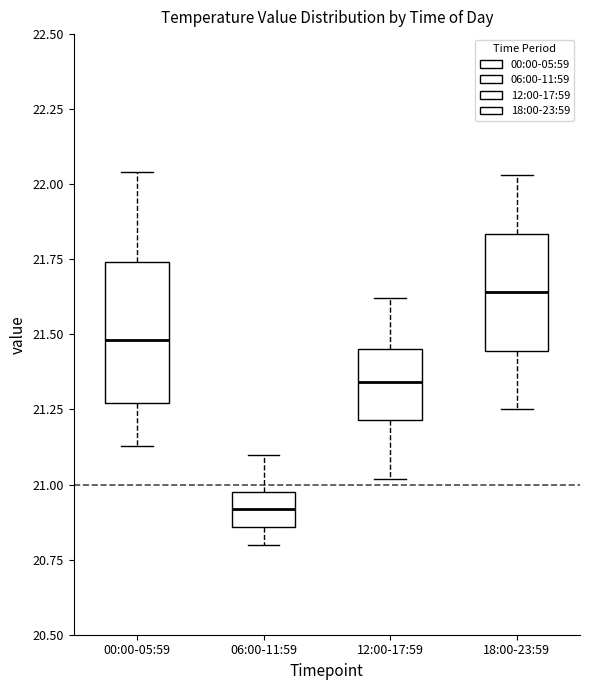

Reading left to right, read every box against the y-axis: the position of its median line, the range the box covers, and the ends of its whiskers. The values are not printed on the chart, so give them approximately, as read against the axis.

00:00-05:59: median 21.50, box 21.25 to 21.75, whiskers 21.15 to 22.05
06:00-11:59: median 20.90, box 20.85 to 21.00, whiskers 20.80 to 21.10
12:00-17:59: median 21.35, box 21.20 to 21.45, whiskers 21.00 to 21.60
18:00-23:59: median 21.65, box 21.45 to 21.85, whiskers 21.25 to 22.05